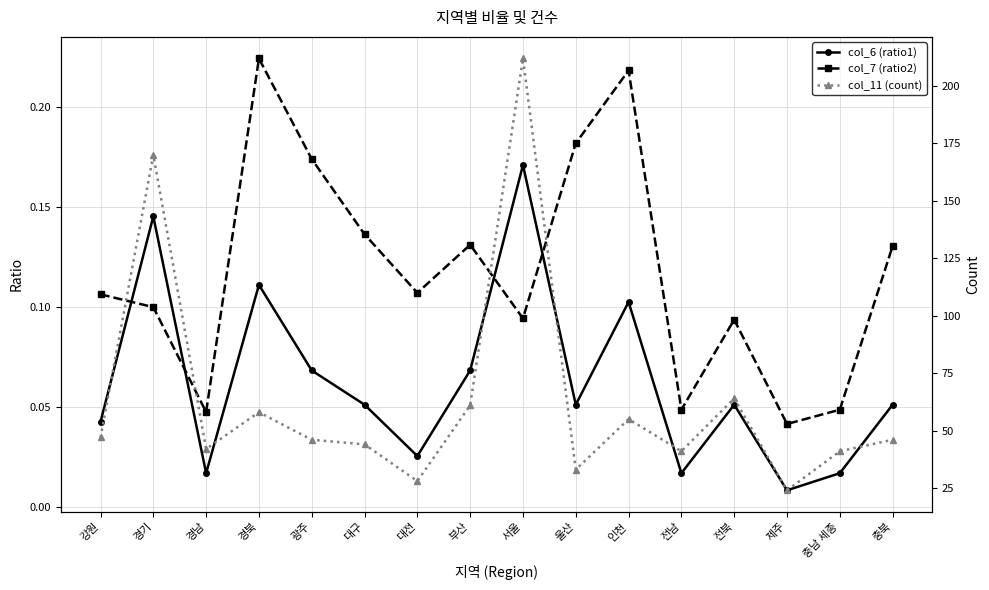

What is the lowest value of the col_11 (count) series?

24.0